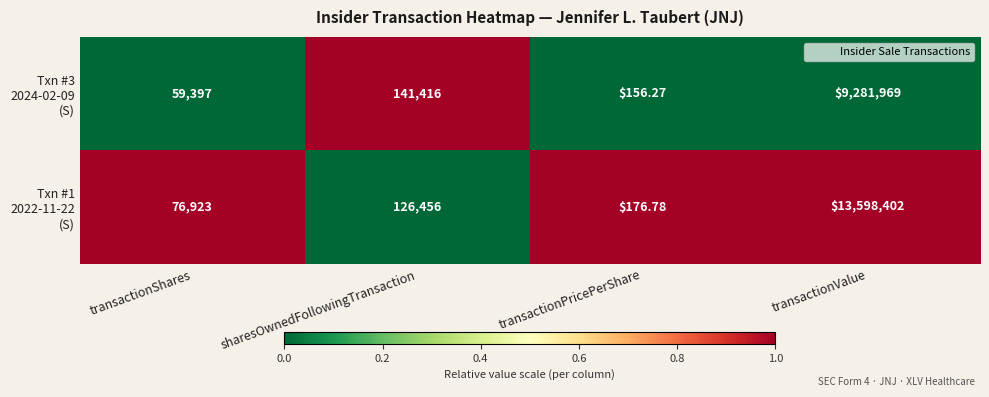

At which category is the sum across all series the highest?

transactionValue